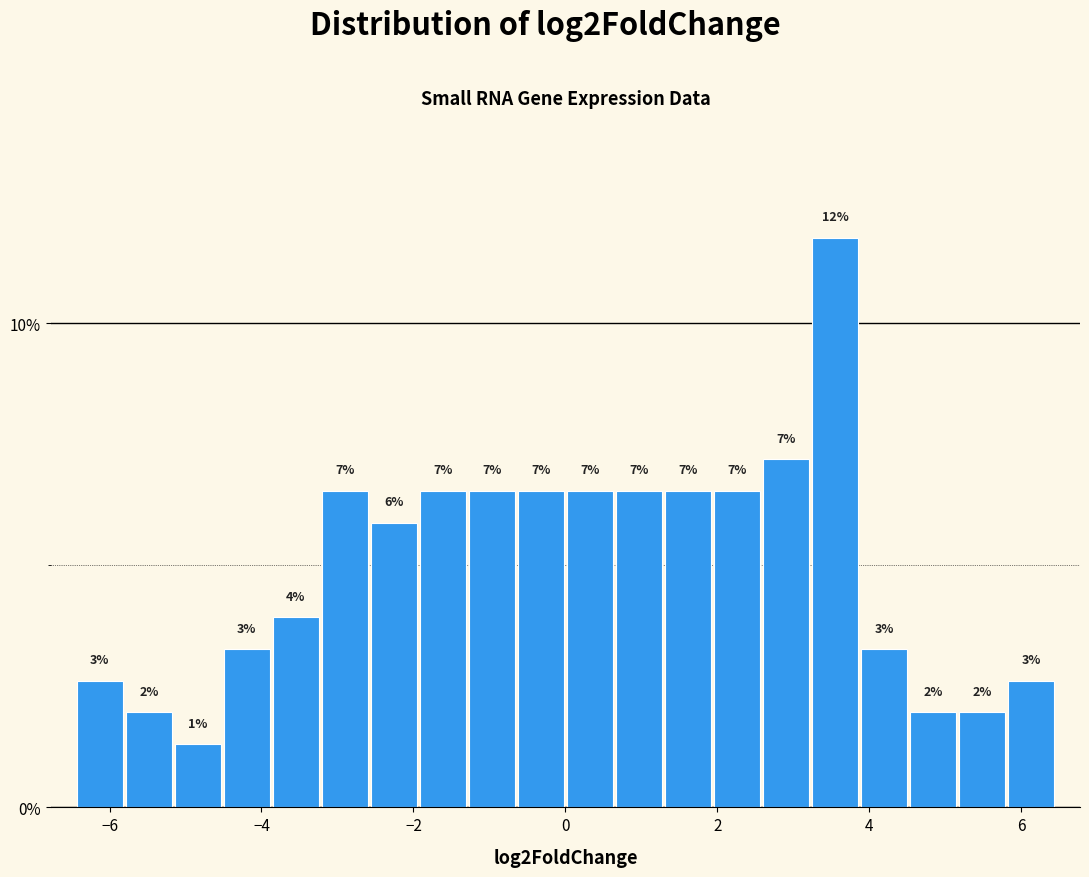

Read against the x-axis, roughly where is the centre of the tallest bar?

3.6